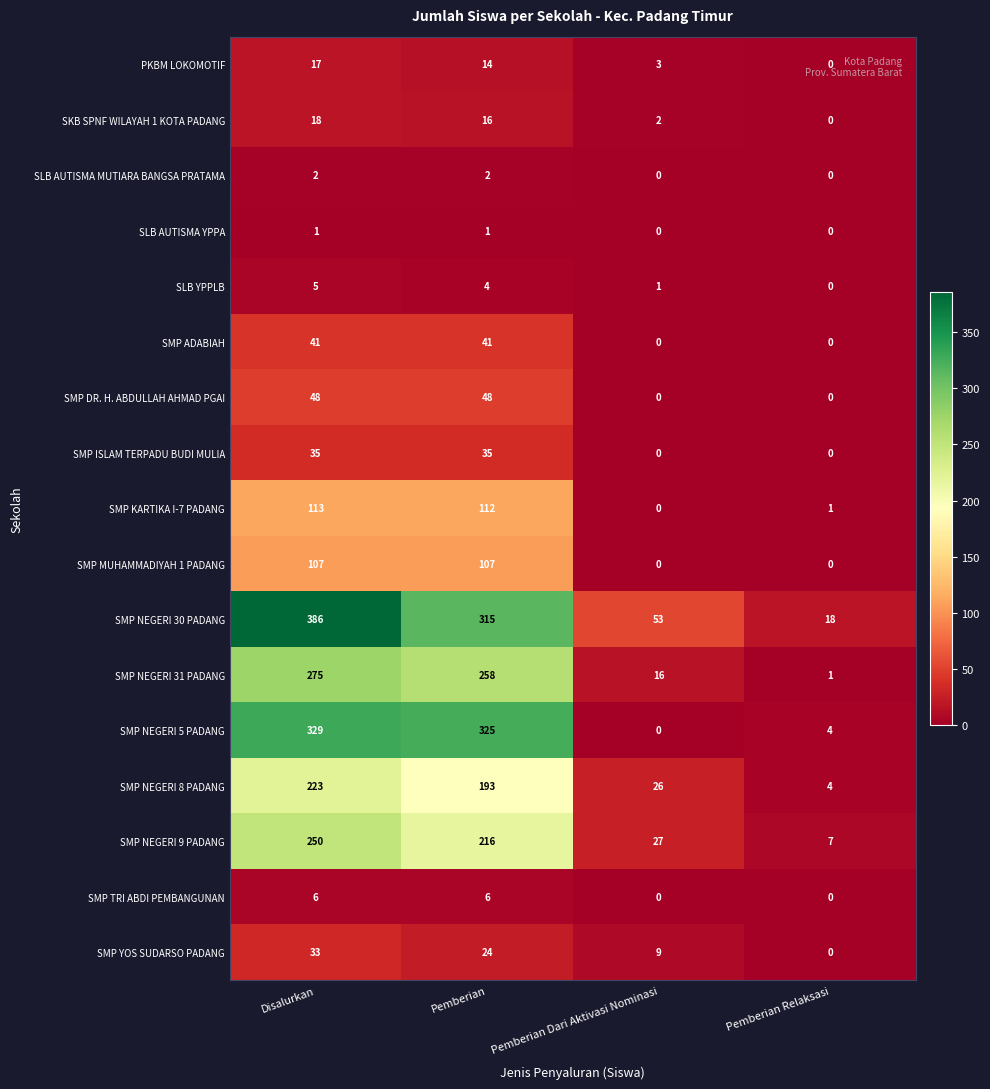

Rank the series at Pemberian from lowest to highest value.

SLB AUTISMA YPPA, SLB AUTISMA MUTIARA BANGSA PRATAMA, SLB YPPLB, SMP TRI ABDI PEMBANGUNAN, PKBM LOKOMOTIF, SKB SPNF WILAYAH 1 KOTA PADANG, SMP YOS SUDARSO PADANG, SMP ISLAM TERPADU BUDI MULIA, SMP ADABIAH, SMP DR. H. ABDULLAH AHMAD PGAI, SMP MUHAMMADIYAH 1 PADANG, SMP KARTIKA I-7 PADANG, SMP NEGERI 8 PADANG, SMP NEGERI 9 PADANG, SMP NEGERI 31 PADANG, SMP NEGERI 30 PADANG, SMP NEGERI 5 PADANG